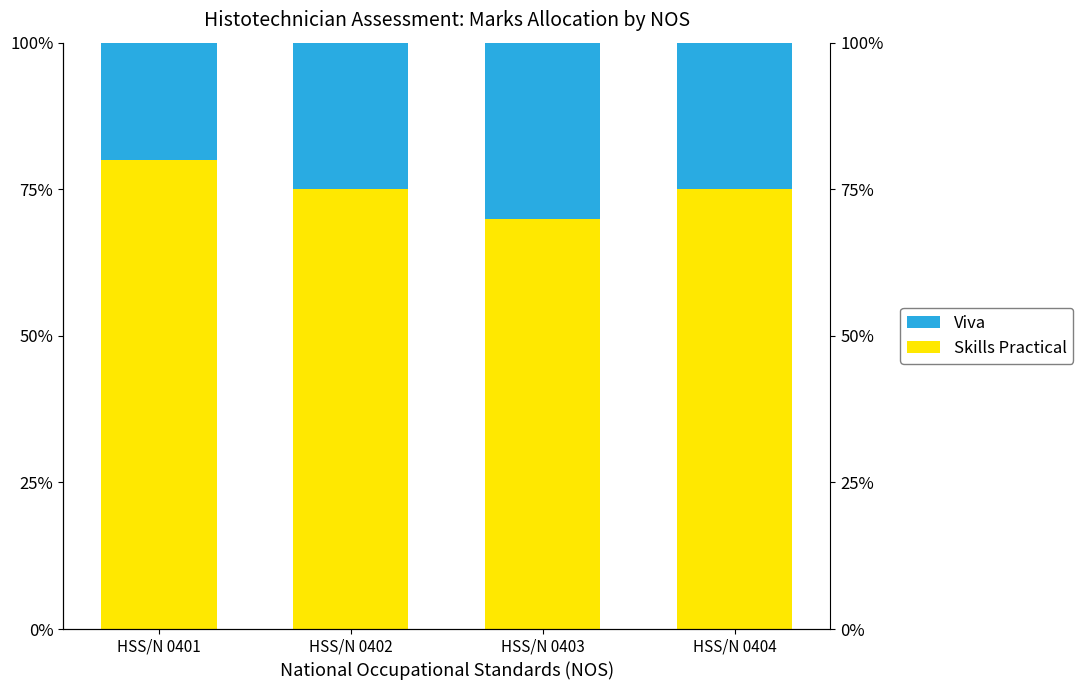

What is the minimum value shown in the chart?

20